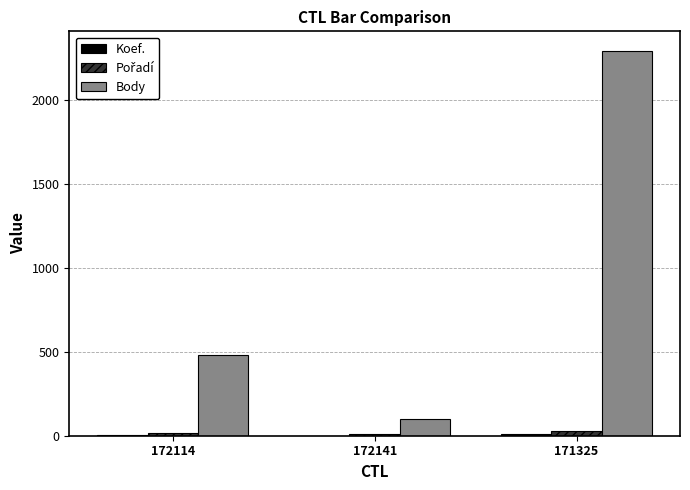

Which label corresponds to the largest value in the chart?

171325